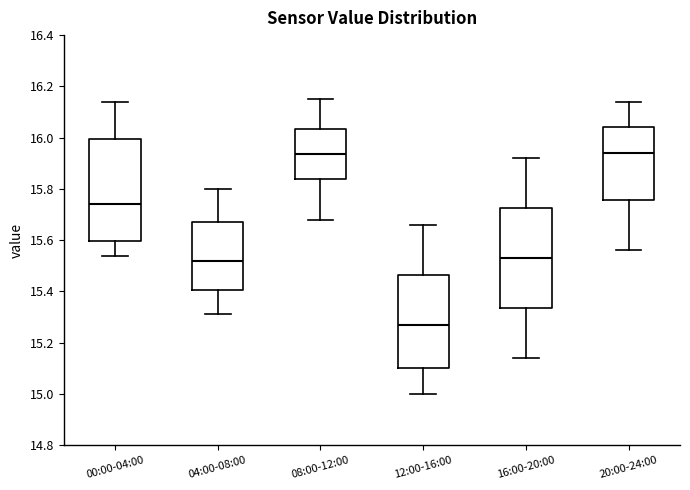

Where does the median line of the box for 08:00-12:00 sit on the y-axis? The values are not printed on the chart, so give them approximately, as read against the axis.

15.94